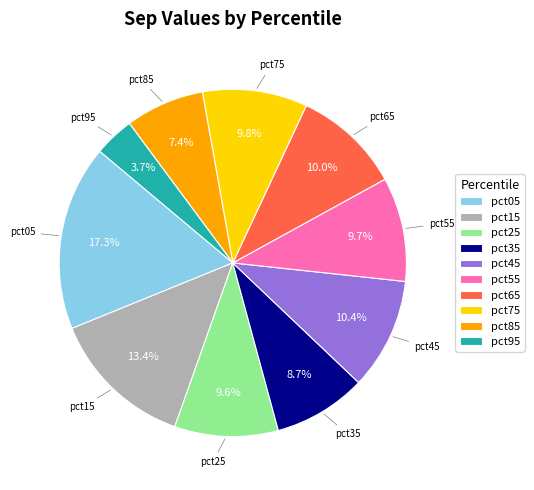

To the nearest percent, what is the combined percentage of pct45 and pct95?

14%